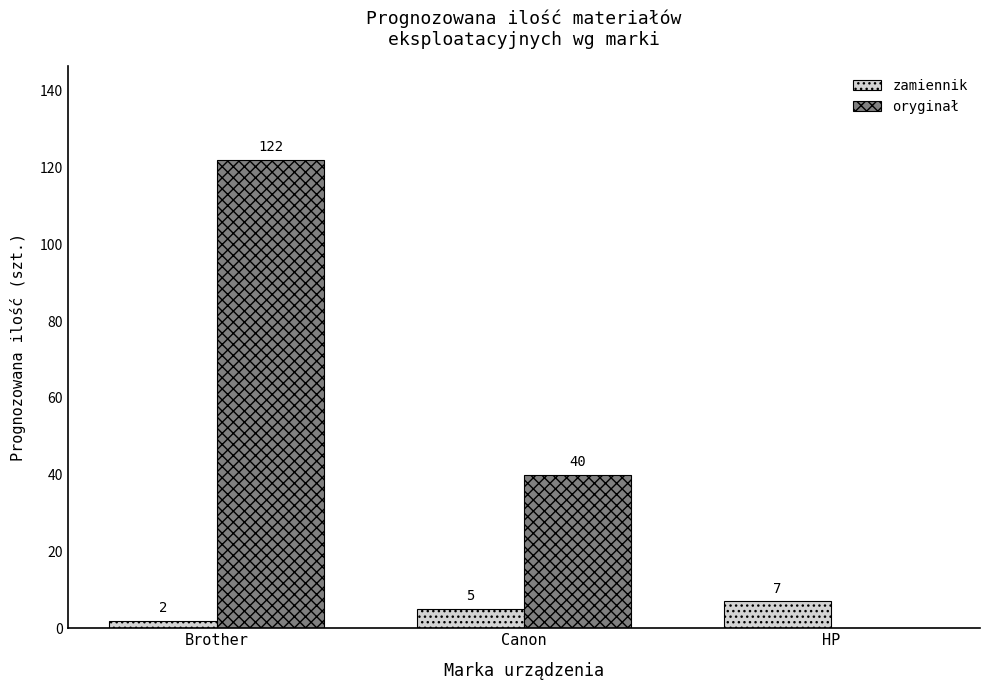

Is the value of oryginał at Canon greater than the value of zamiennik at HP?

Yes